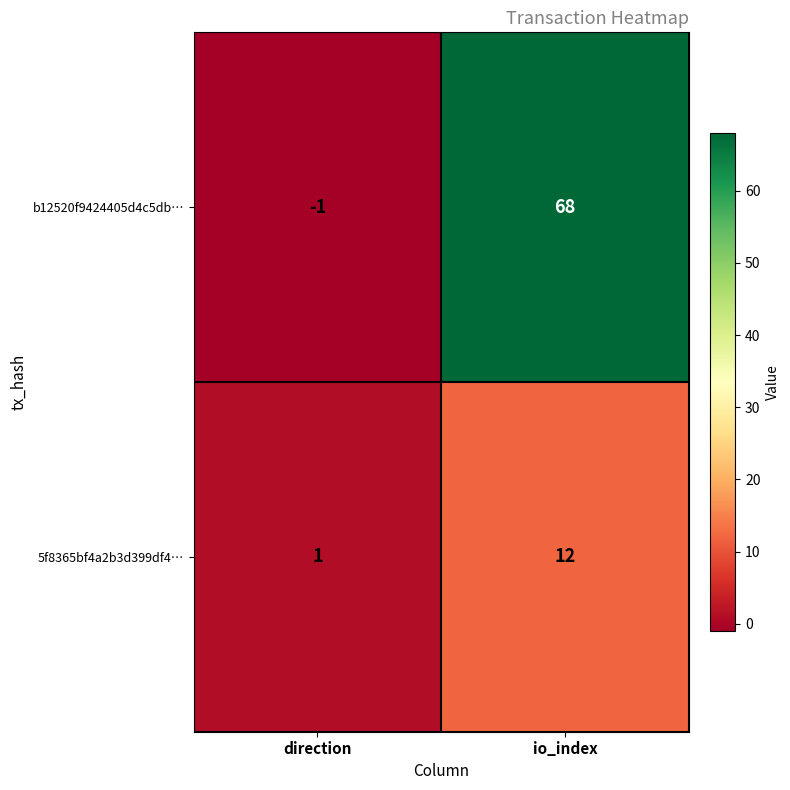

What is the total value across all series at io_index?

80